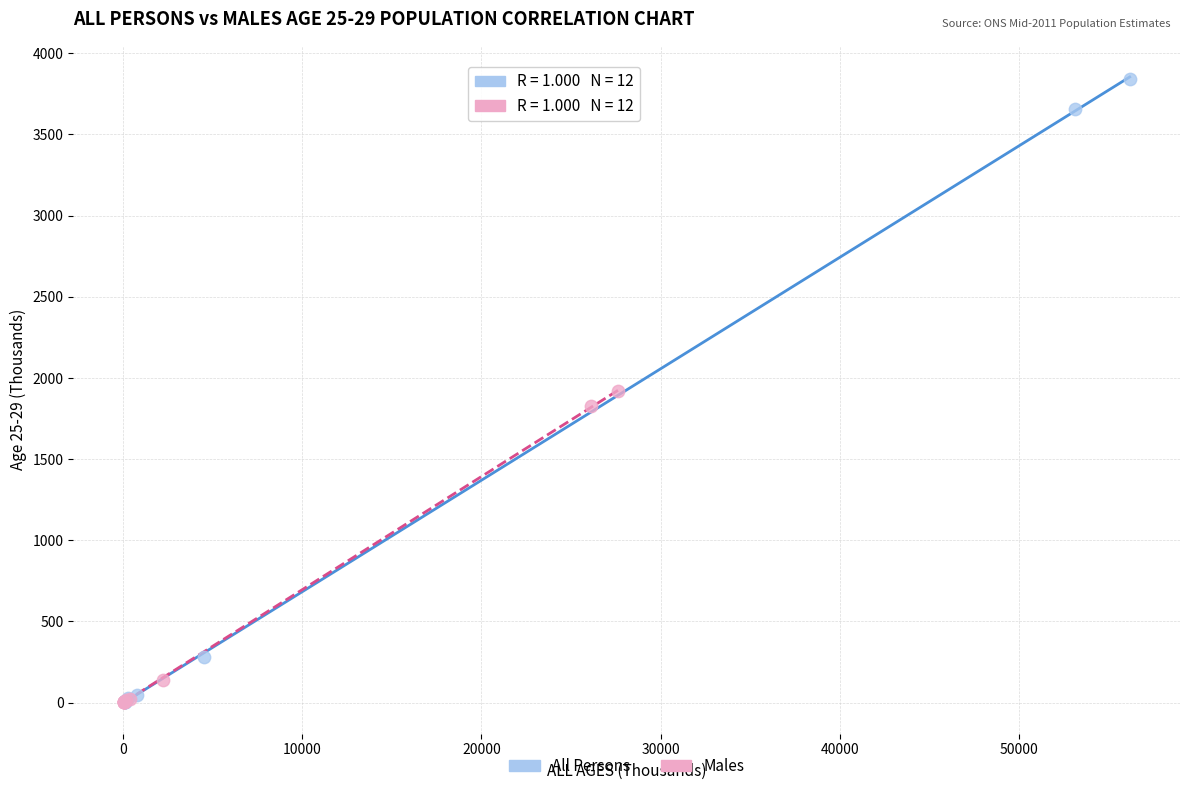

Which series contains the highest Y value?

All Persons